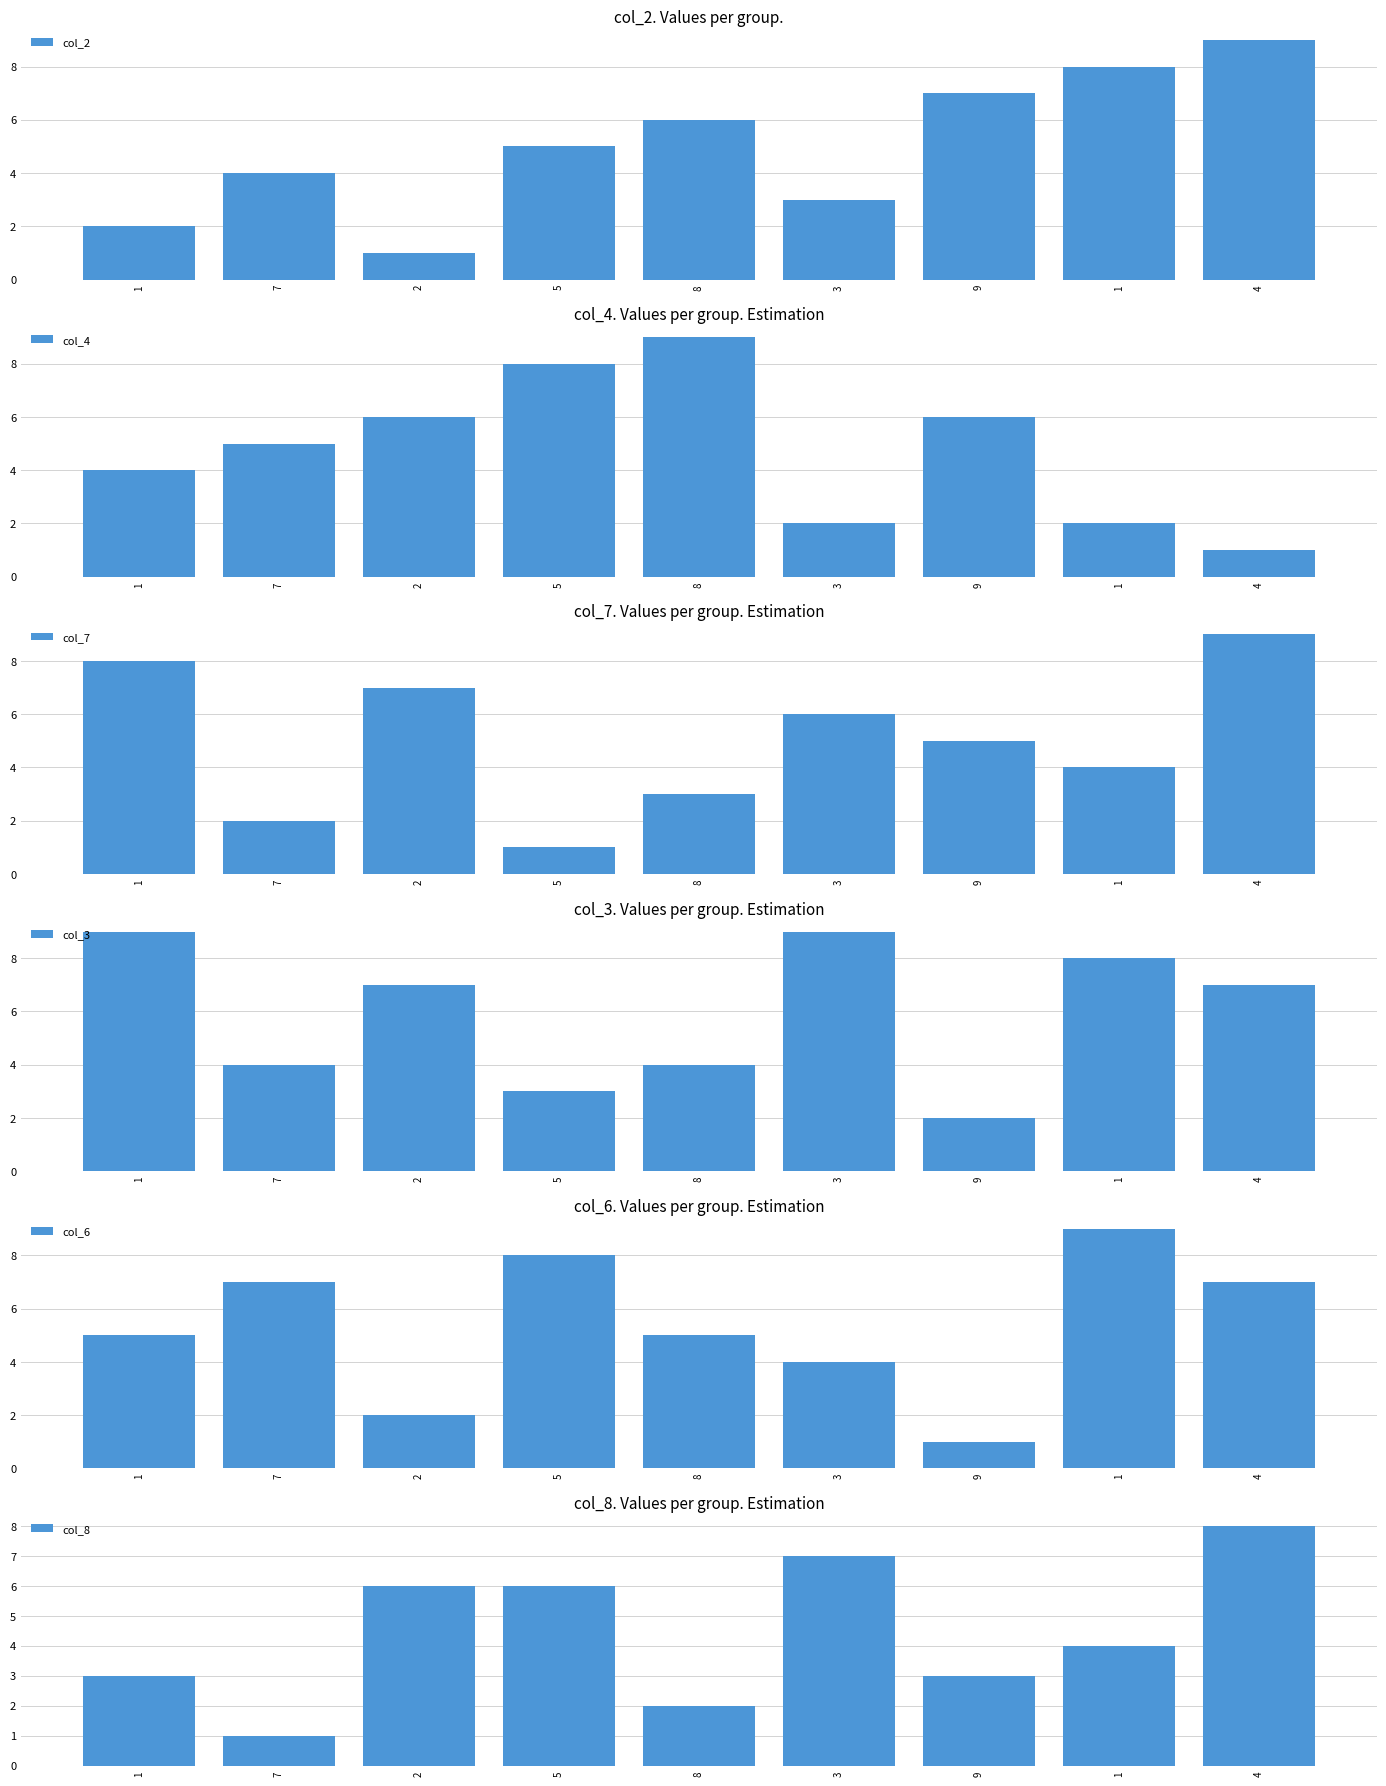

What is the average value of the col_2 series?

5